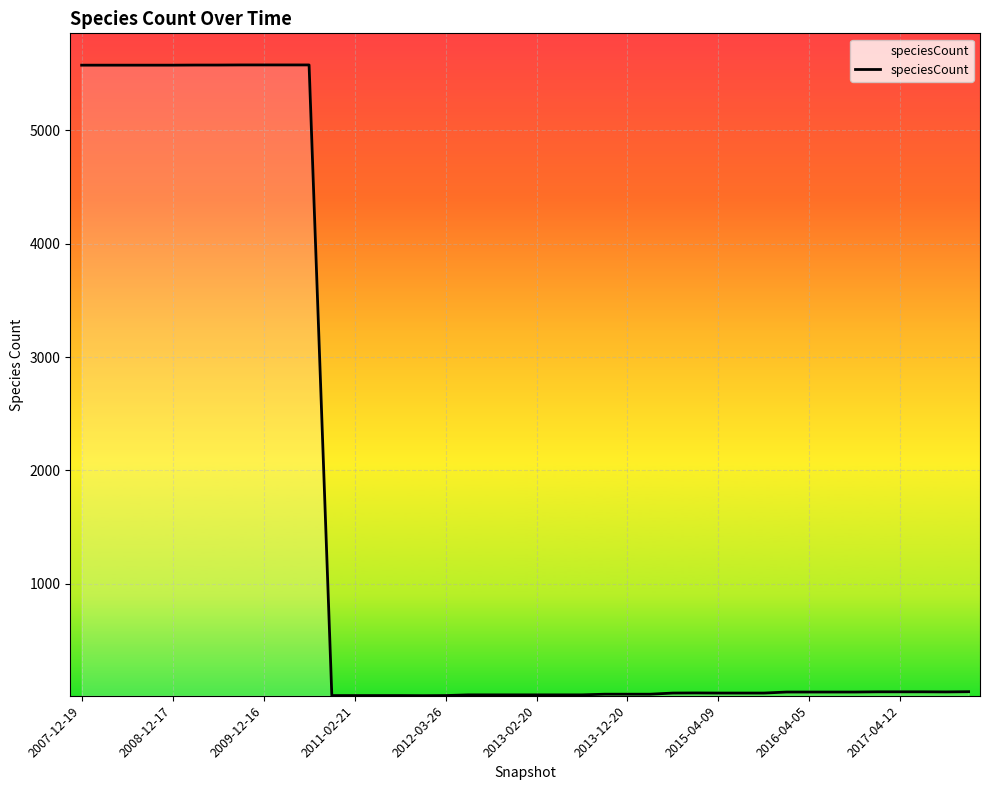

What is the difference between the maximum and minimum values?

5565